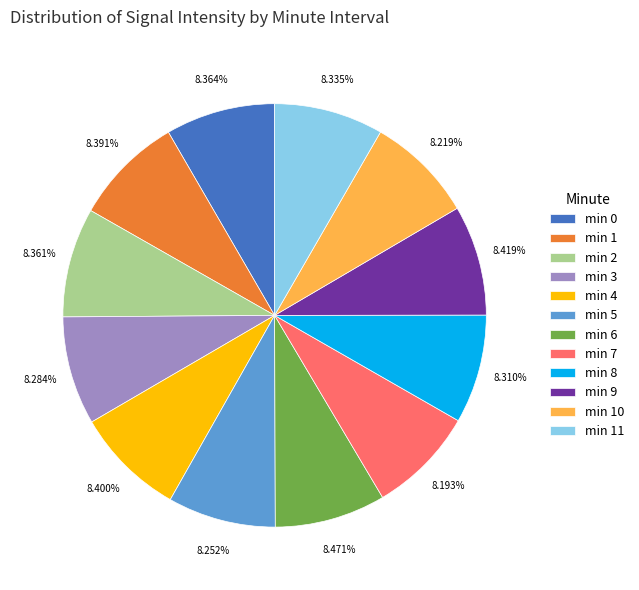

Is there a majority slice in this chart?

No